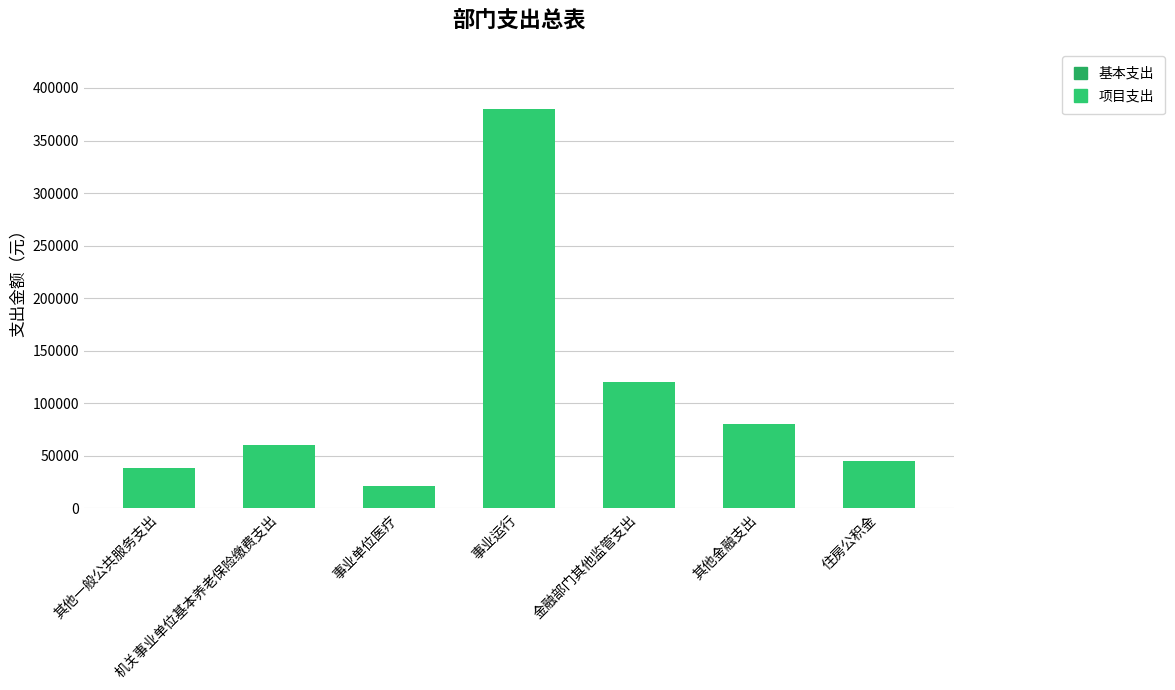

How many categories are shown in the chart?

7